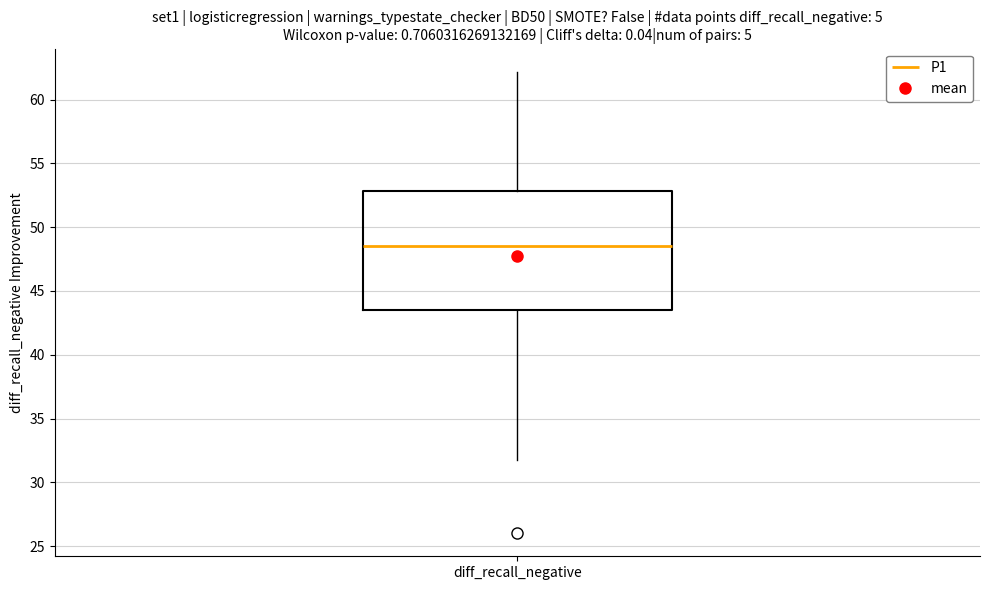

Where does the upper whisker of the box for diff_recall_negative end on the y-axis? The values are not printed on the chart, so give them approximately, as read against the axis.

62.0